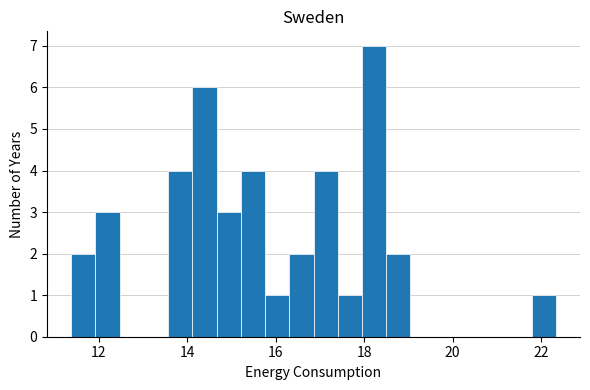

Around what value on the x-axis is the tallest bar? Give the approximate position of its centre, as read against the axis.

18.2